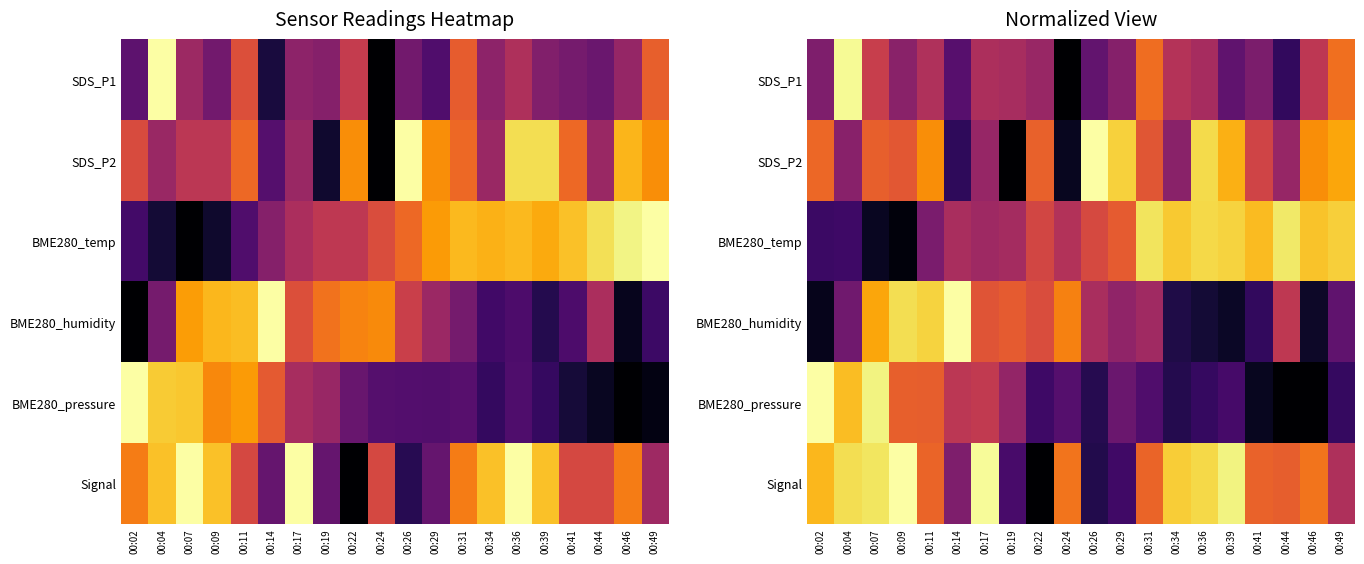

How many data points does each series have?

20